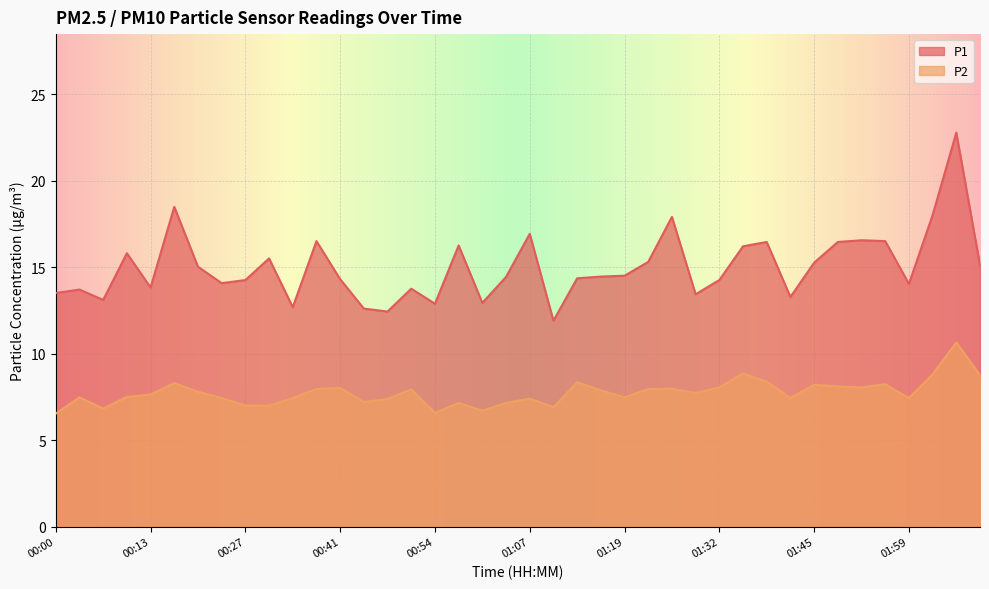

How many series are shown in this chart?

2